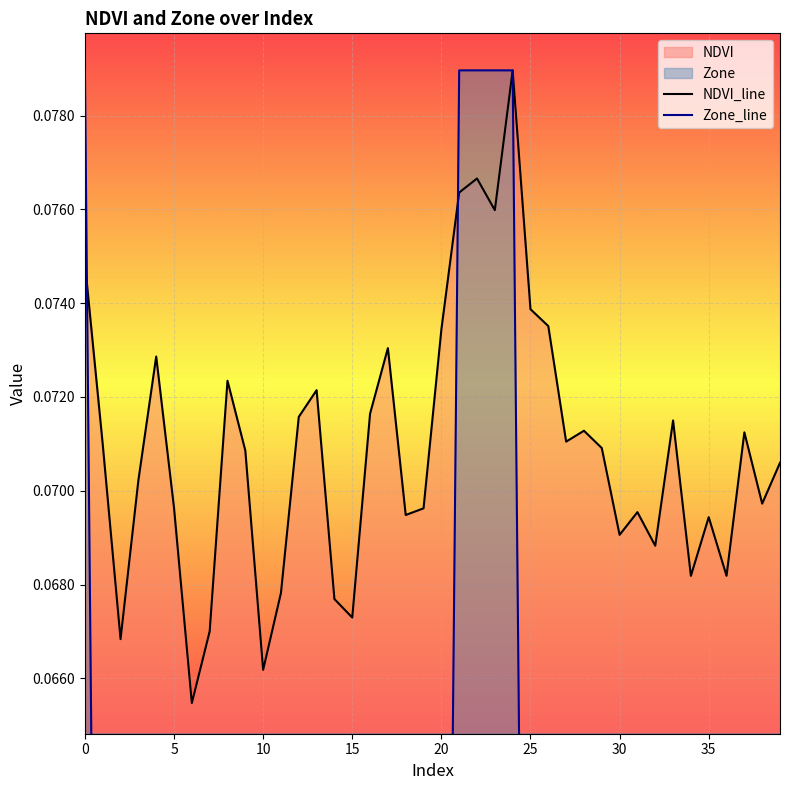

Reading left to right, what are all the values shown in this chart?

NDVI_line: 0.1	0.1	0.1	0.1	0.1	0.1	0.1	0.1	0.1	0.1	0.1	0.1	0.1	0.1	0.1	0.1	0.1	0.1	0.1	0.1	0.1	0.1	0.1	0.1	0.1	0.1	0.1	0.1	0.1	0.1	0.1	0.1	0.1	0.1	0.1	0.1	0.1	0.1	0.1	0.1
Zone_line: 0.1	0.0	0.0	0.0	0.0	0.0	0.0	0.0	0.0	0.0	0.0	0.0	0.0	0.0	0.0	0.0	0.0	0.0	0.0	0.0	0.0	0.1	0.1	0.1	0.1	0.0	0.0	0.0	0.0	0.0	0.0	0.0	0.0	0.0	0.0	0.0	0.0	0.0	0.0	0.0